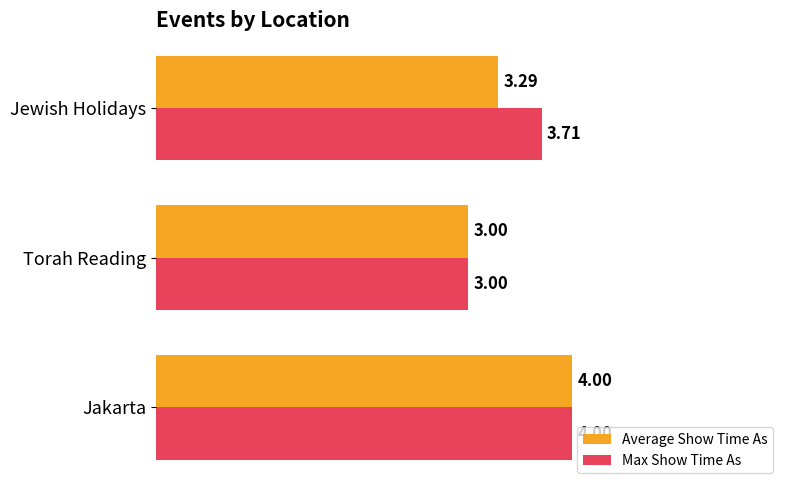

Between Torah Reading and Jewish Holidays, which series saw the biggest shift?

Max Show Time As